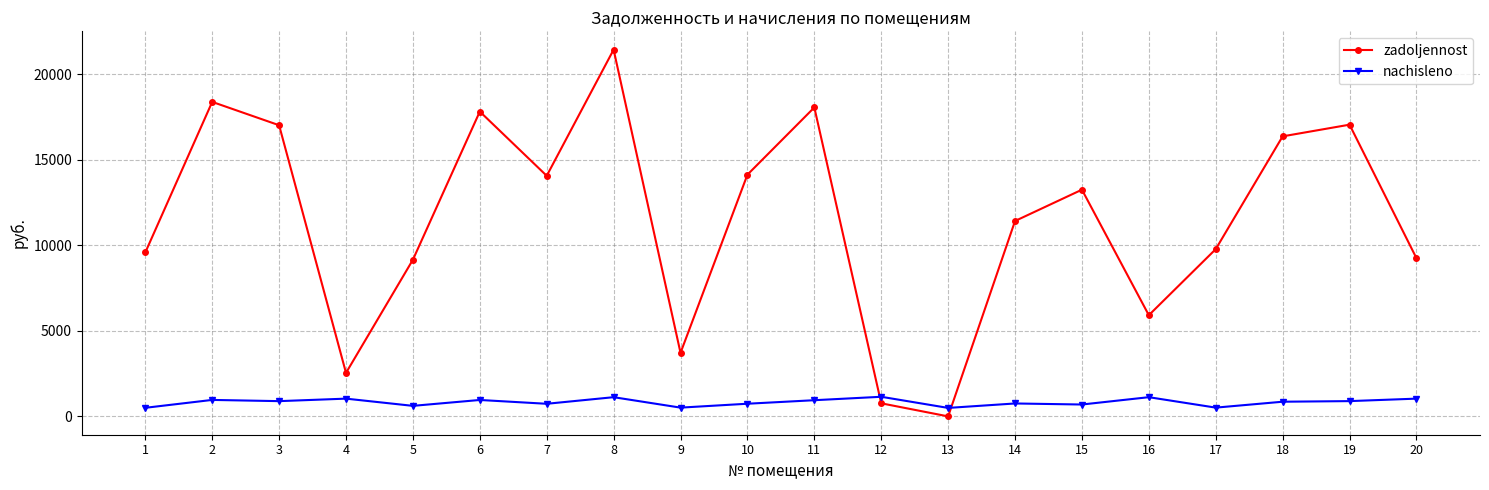

Which category has the highest value across all series?

8